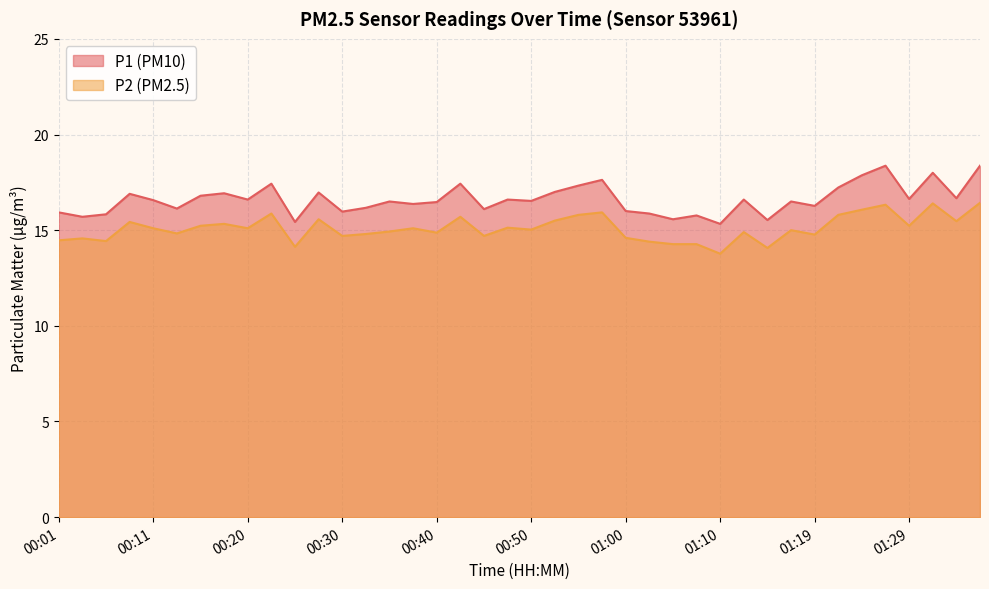

Between 01:10 and 01:27, which series saw the biggest shift?

P1